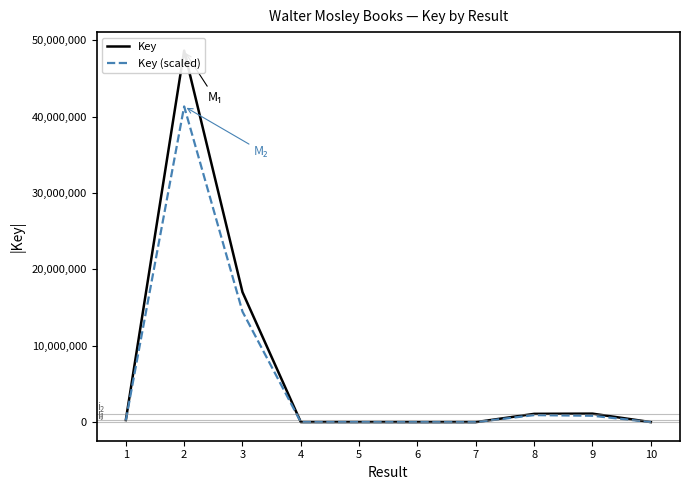

What are all the series names shown in the legend?

Key, Key (scaled)